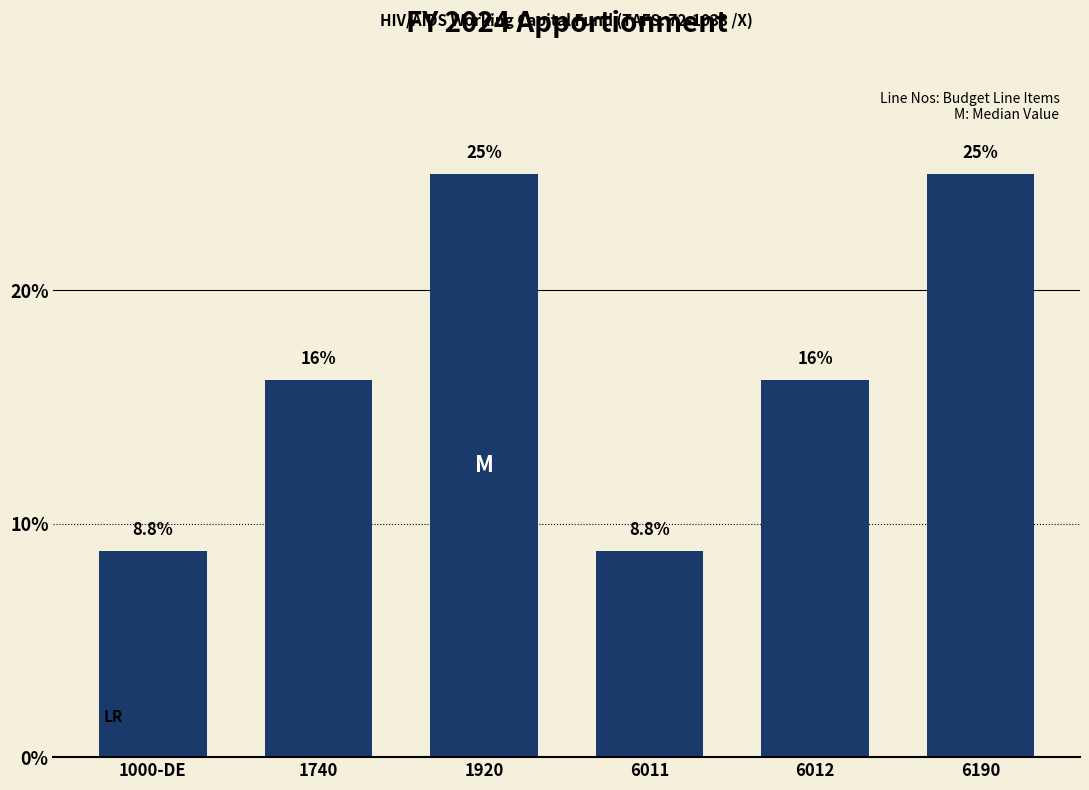

Reading right to left, transcribe all the data shown in this chart.

25.0	16.2	8.8	25.0	16.2	8.8